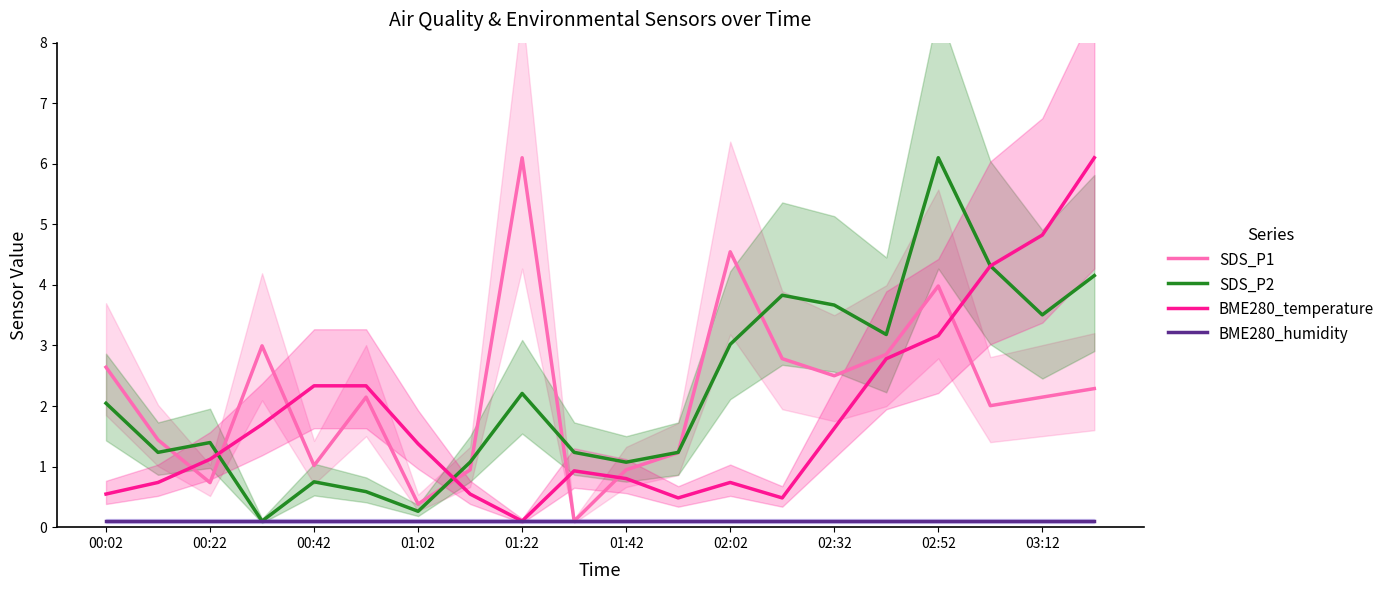

Does the chart have visible grid lines?

No